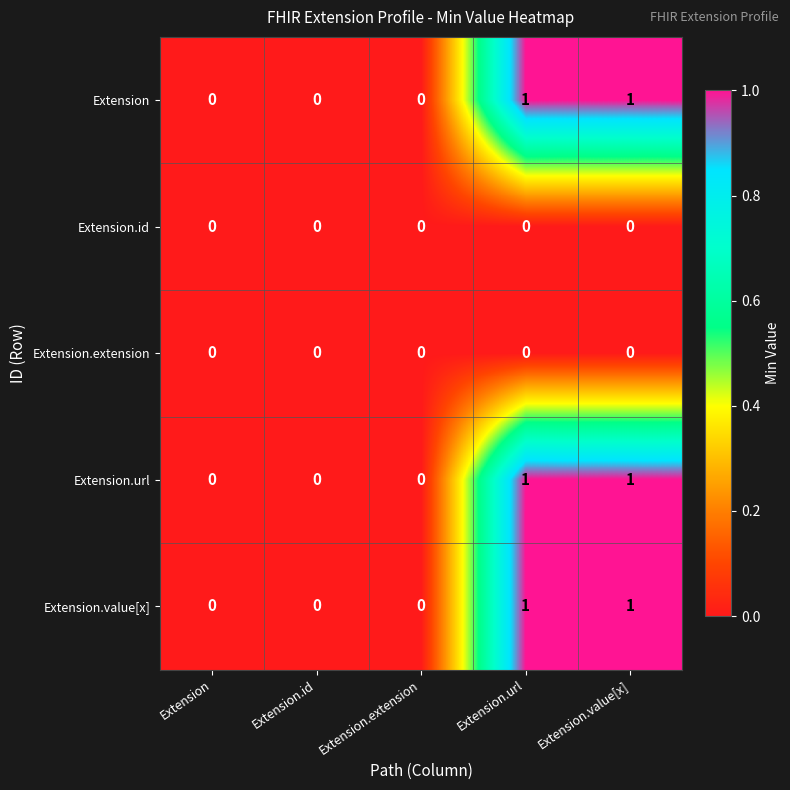

What is the total value across all series at Extension.value[x]?

3